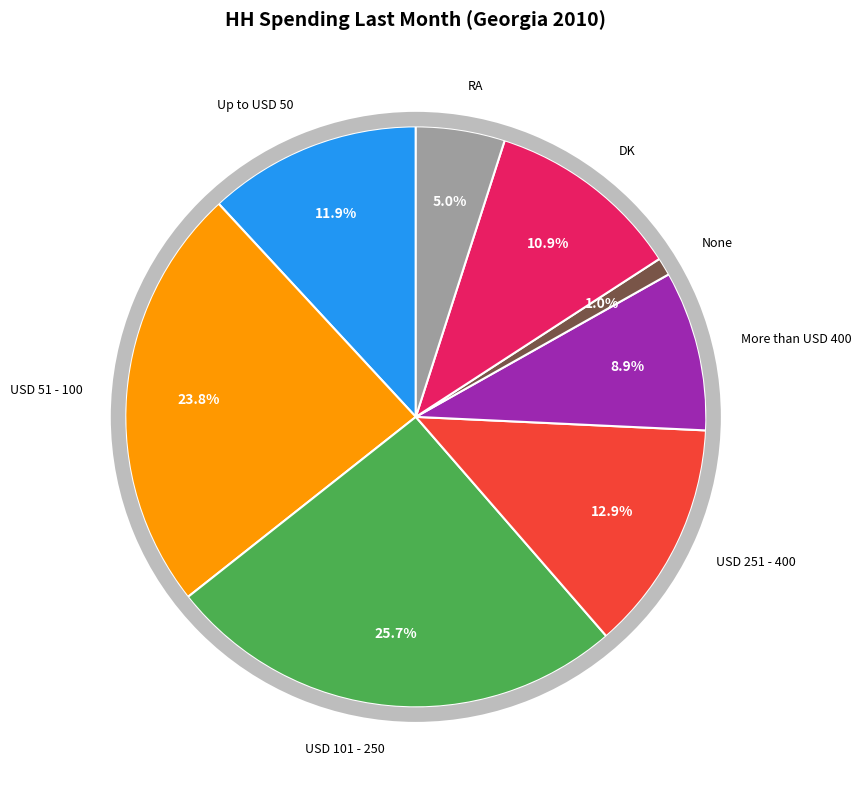

What portion of the pie excludes More than USD 400?

91.1%